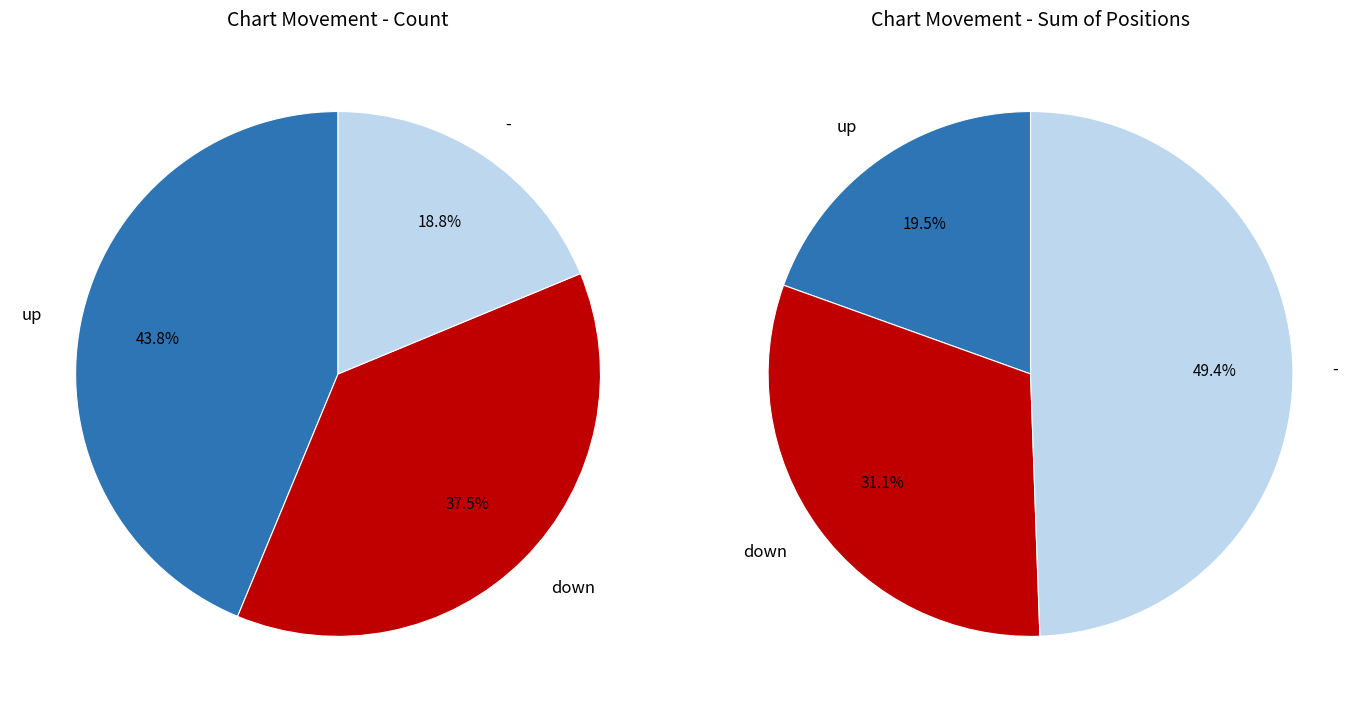

To the nearest percent, what percentage of the pie is up?

44%